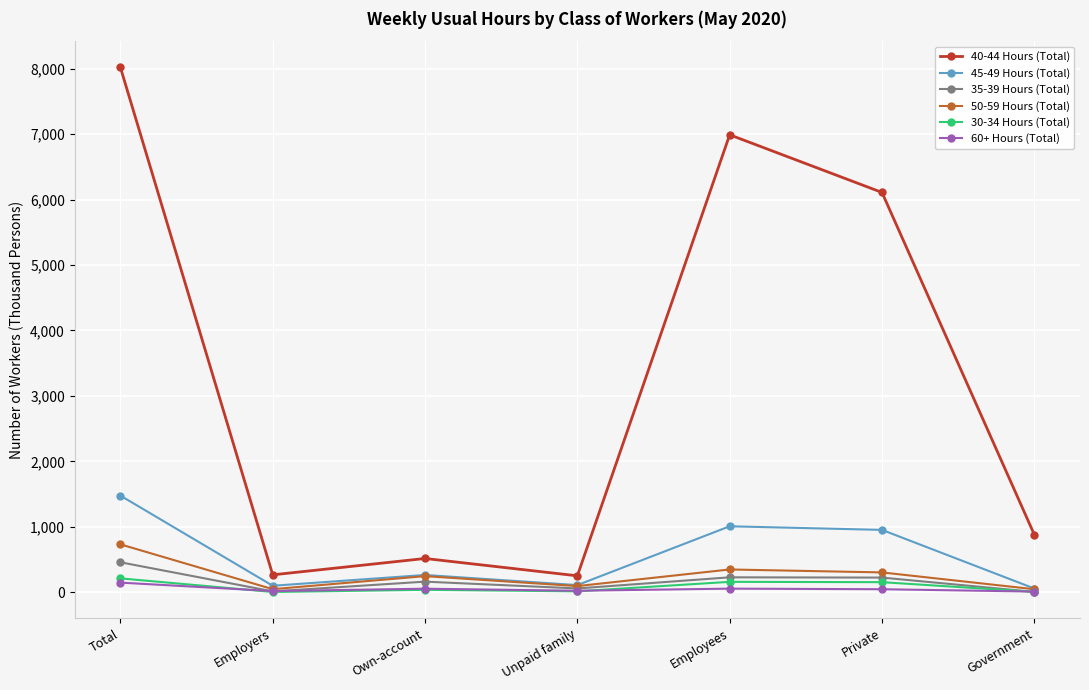

The value of 50-59 Hours (Total) at Employers is 46. True or false?

True